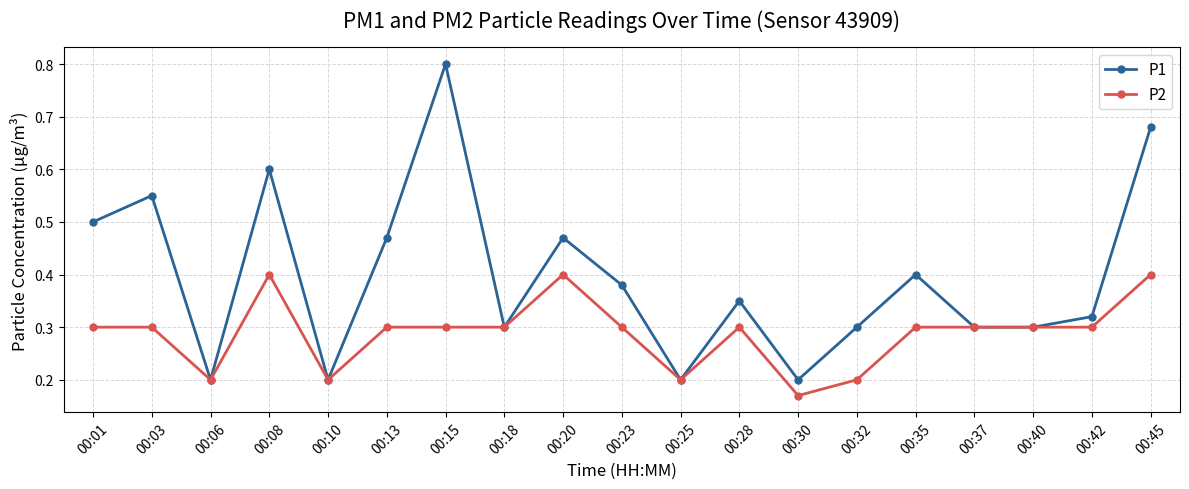

Where is the first local minimum for P1?

00:06